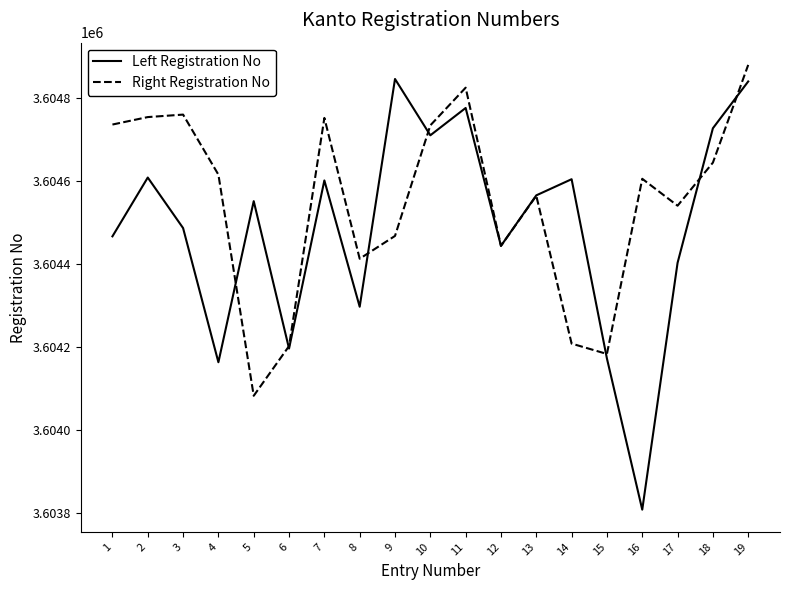

What is the lowest value of the Left Registration No series?

3603807